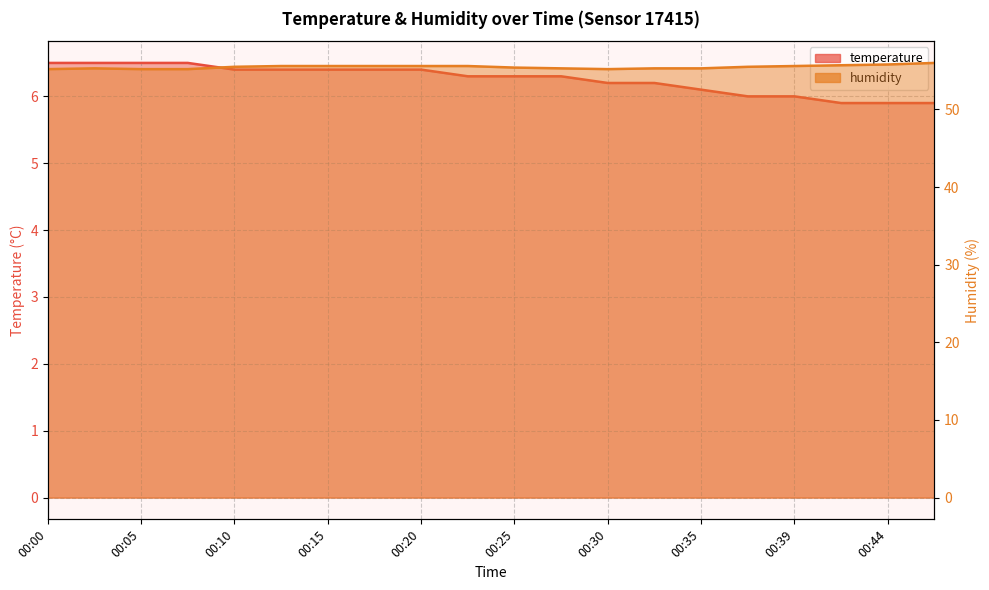

Between 00:07 and 00:37, which is larger?

00:07